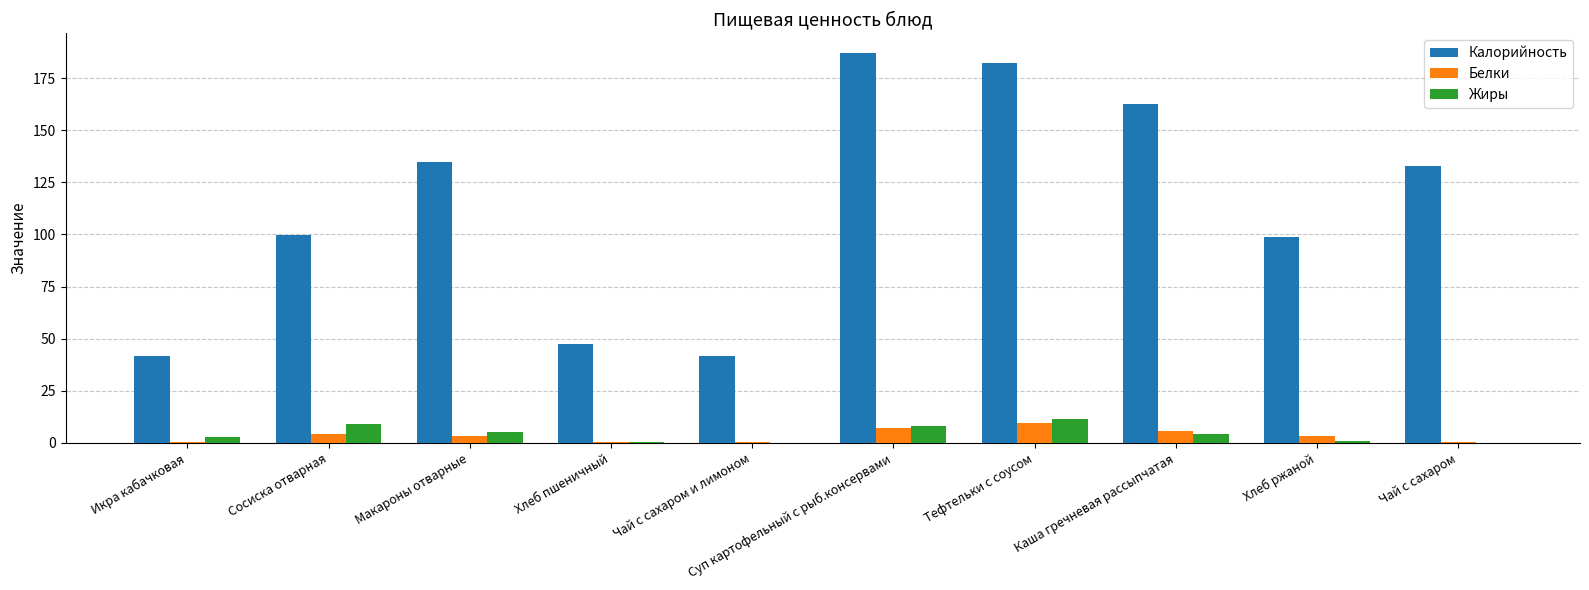

Which series has the largest range (max minus min)?

Калорийность